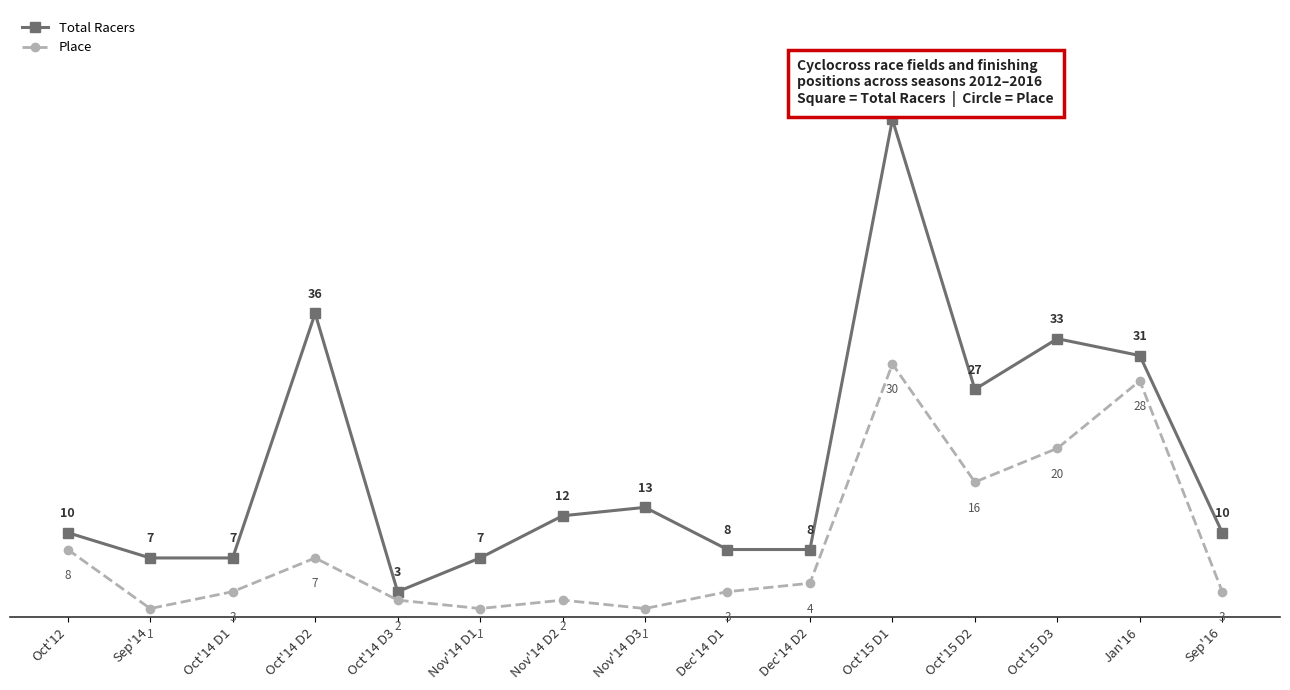

Which series has the largest total across all categories?

Total Racers